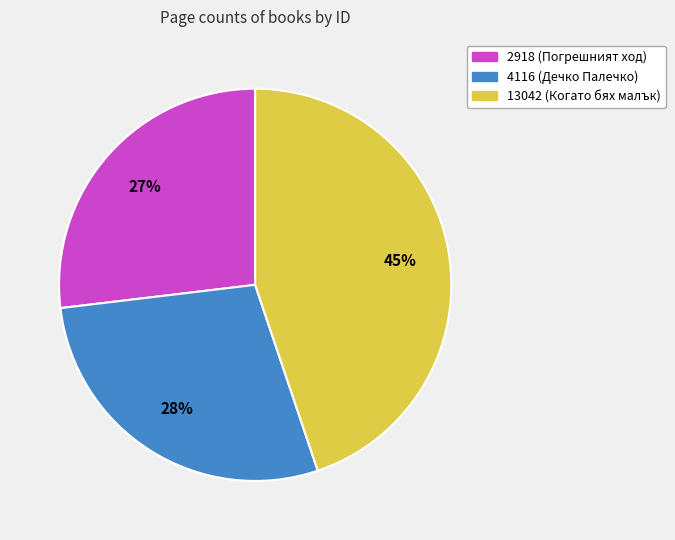

Do 2918 (Погрешният ход) and 13042 (Когато бях малък) together represent more than half of the pie?

Yes